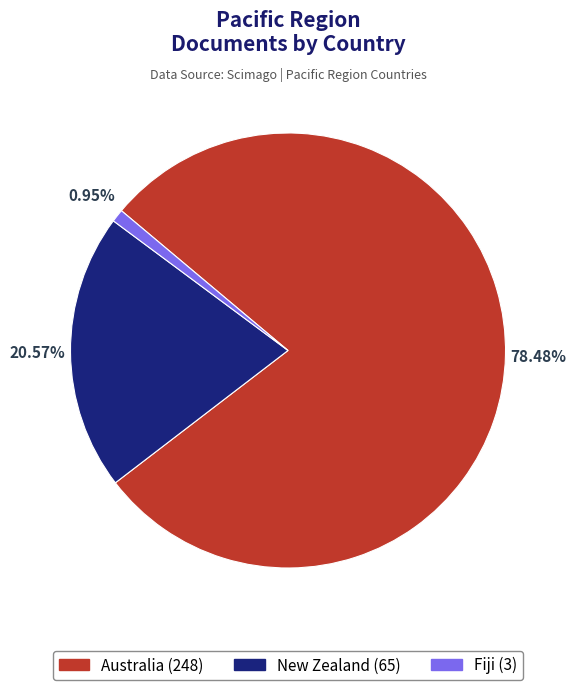

To the nearest percent, what is the difference between the New Zealand and Fiji slice percentages?

20%